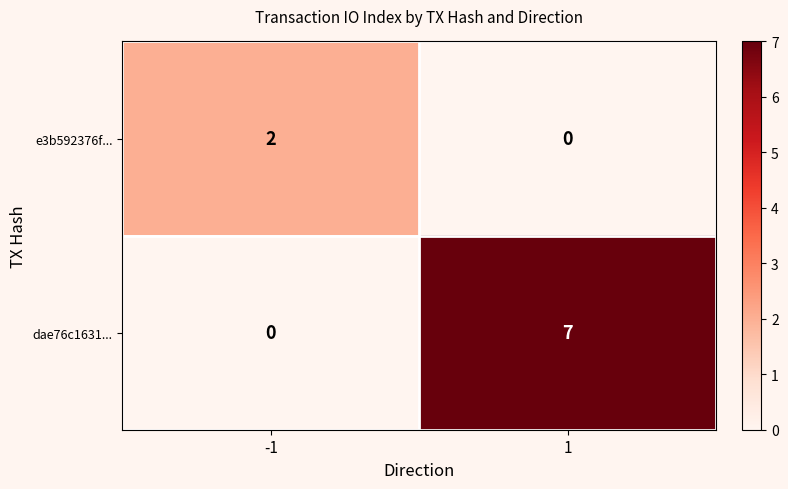

Which series has the largest total across all categories?

dae76c1631...